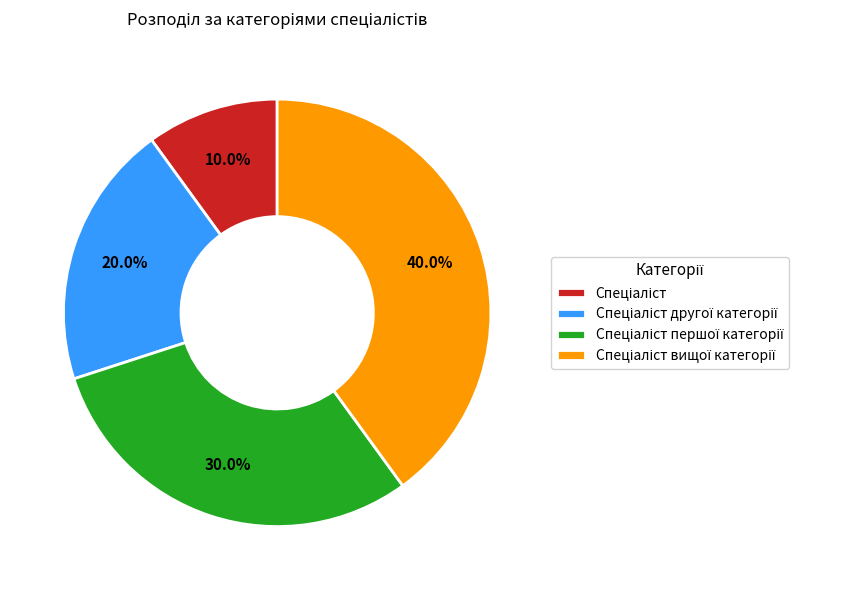

Is there any slice that represents more than half of the pie?

No